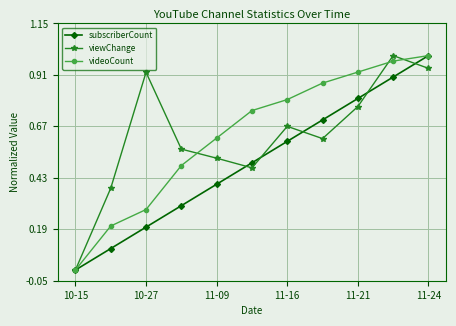

How many values in the subscriberCount series exceed 0?

10